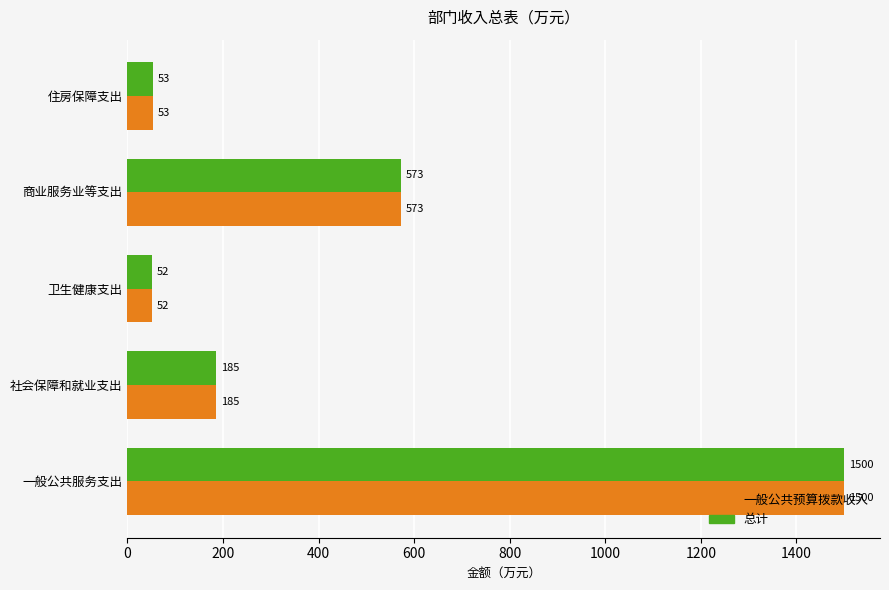

At which label does 一般公共预算拨款收入 reach its peak?

一般公共服务支出